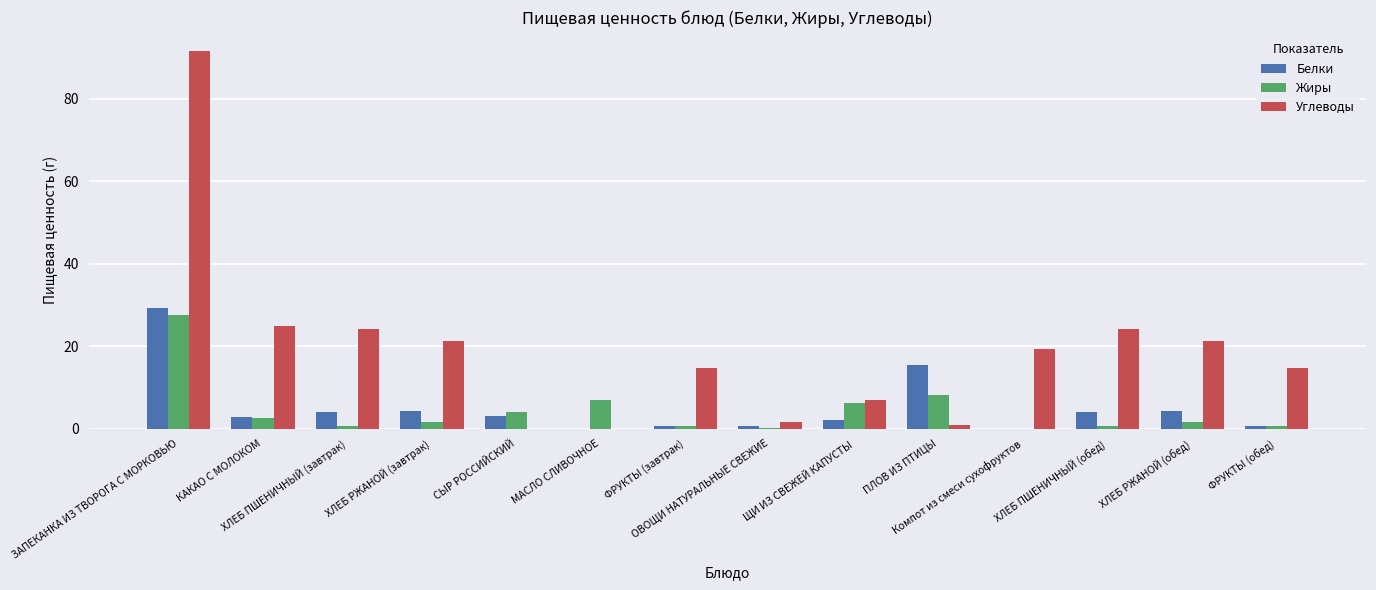

Which series has the largest range (max minus min)?

Углеводы